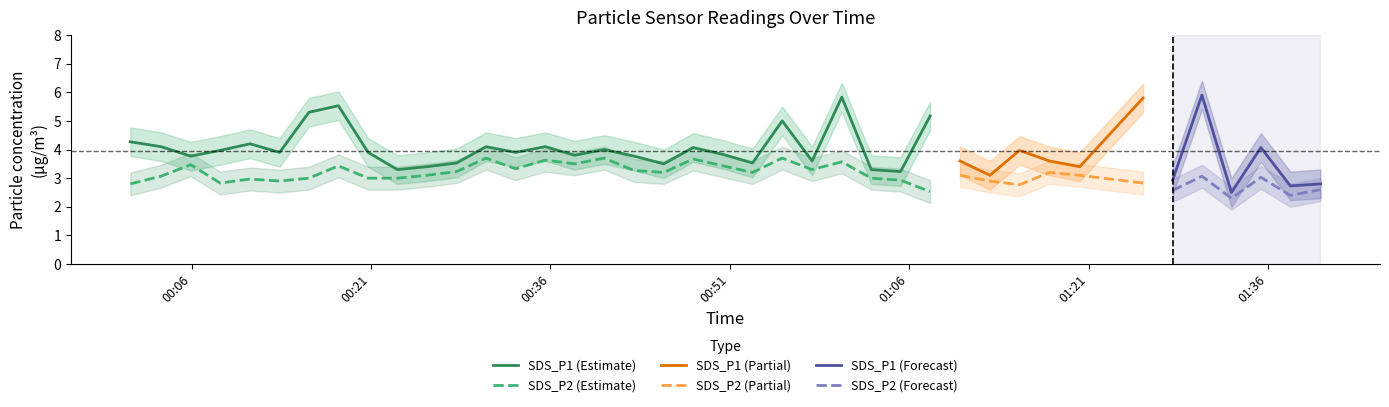

True or false: SDS_P2 (Estimate) and SDS_P1 (Estimate) intersect in this chart.

False